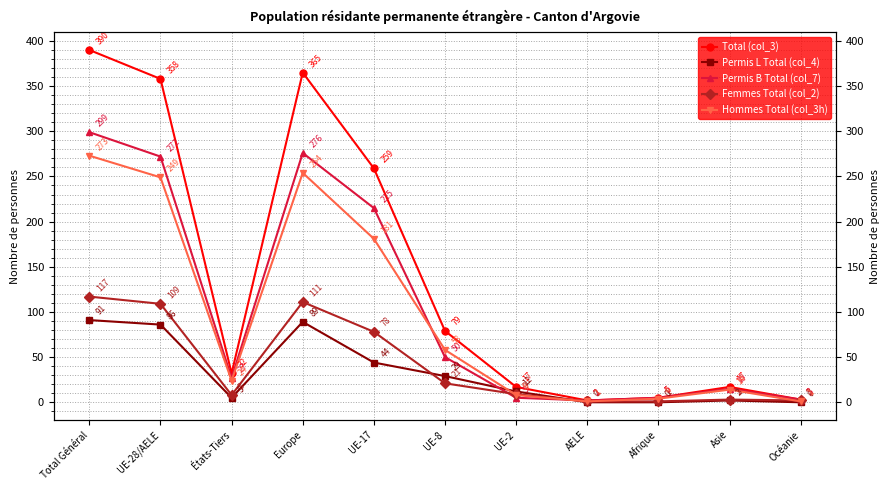

Reading left to right, what are all the values shown in this chart?

Total (col_3): Total Général=390	UE-28/AELE=358	États-Tiers=32	Europe=365	UE-17=259	UE-8=79	UE-2=17	AELE=2	Afrique=5	Asie=17	Océanie=3
Permis L Total (col_4): Total Général=91	UE-28/AELE=86	États-Tiers=5	Europe=89	UE-17=44	UE-8=29	UE-2=12	AELE=0	Afrique=0	Asie=2	Océanie=0
Permis B Total (col_7): Total Général=299	UE-28/AELE=272	États-Tiers=27	Europe=276	UE-17=215	UE-8=50	UE-2=5	AELE=2	Afrique=5	Asie=15	Océanie=3
Femmes Total (col_2): Total Général=117	UE-28/AELE=109	États-Tiers=8	Europe=111	UE-17=78	UE-8=21	UE-2=9	AELE=1	Afrique=1	Asie=3	Océanie=2
Hommes Total (col_3h): Total Général=273	UE-28/AELE=249	États-Tiers=24	Europe=254	UE-17=181	UE-8=58	UE-2=8	AELE=1	Afrique=4	Asie=14	Océanie=1